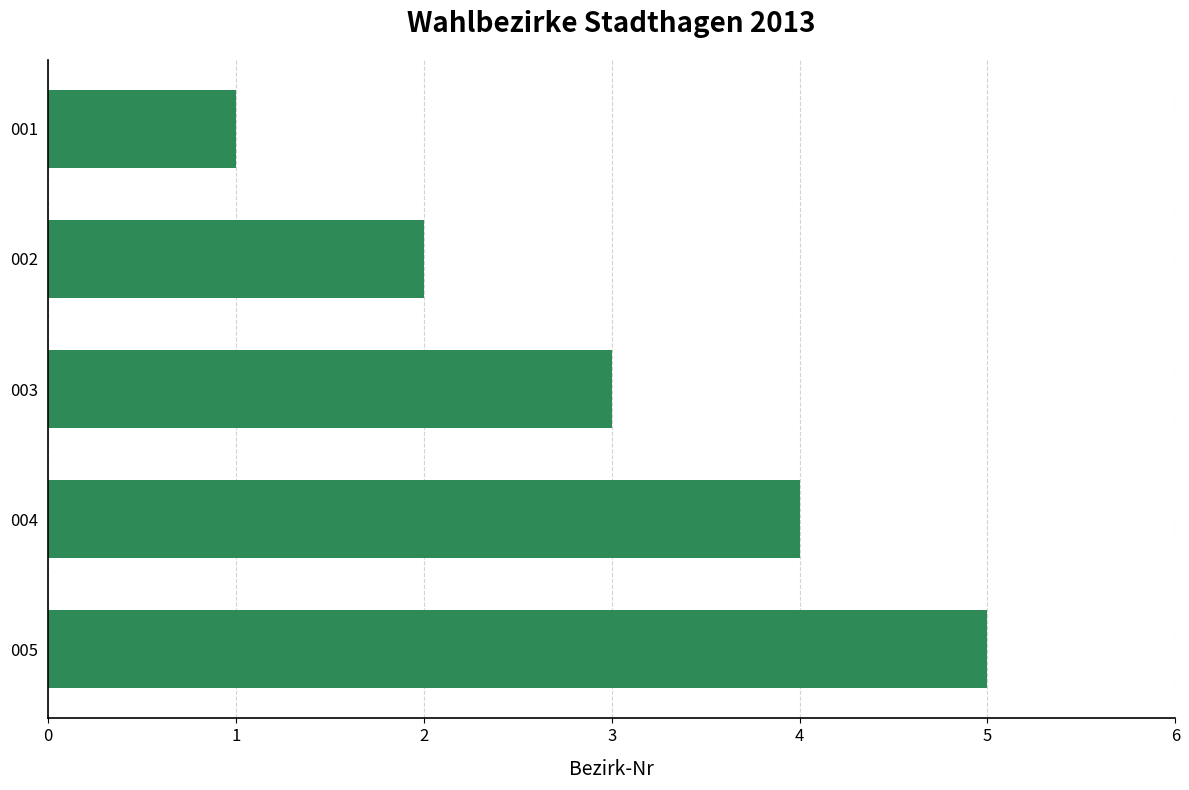

What is the greatest value displayed?

5